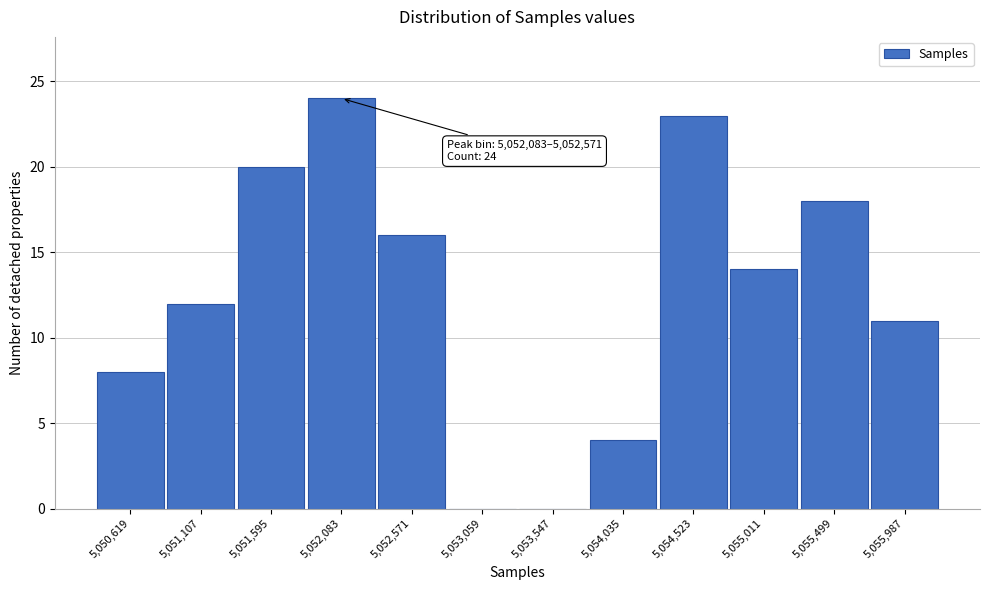

Reading left to right, what are all the values shown in this chart?

5,050,619=8	5,051,107=12	5,051,595=20	5,052,083=24	5,052,571=16	5,053,059=0	5,053,547=0	5,054,035=4	5,054,523=23	5,055,011=14	5,055,499=18	5,055,987=11